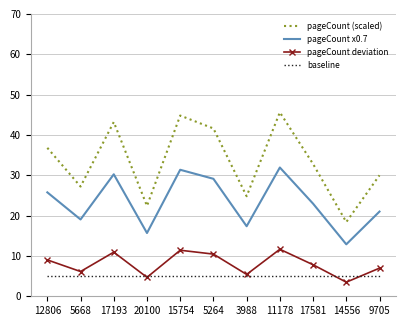

What position from the left is 17581?

9